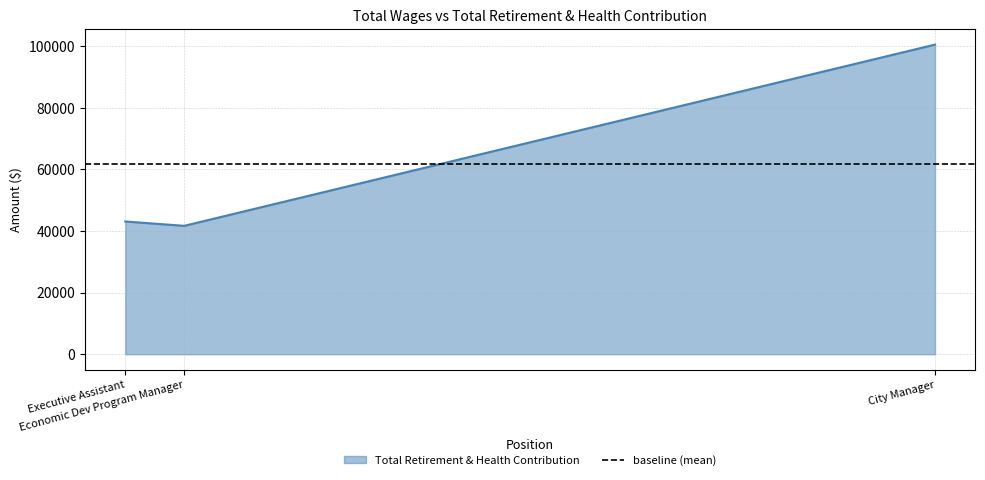

What is the minimum value for Total Retirement & Health Contribution?

41702